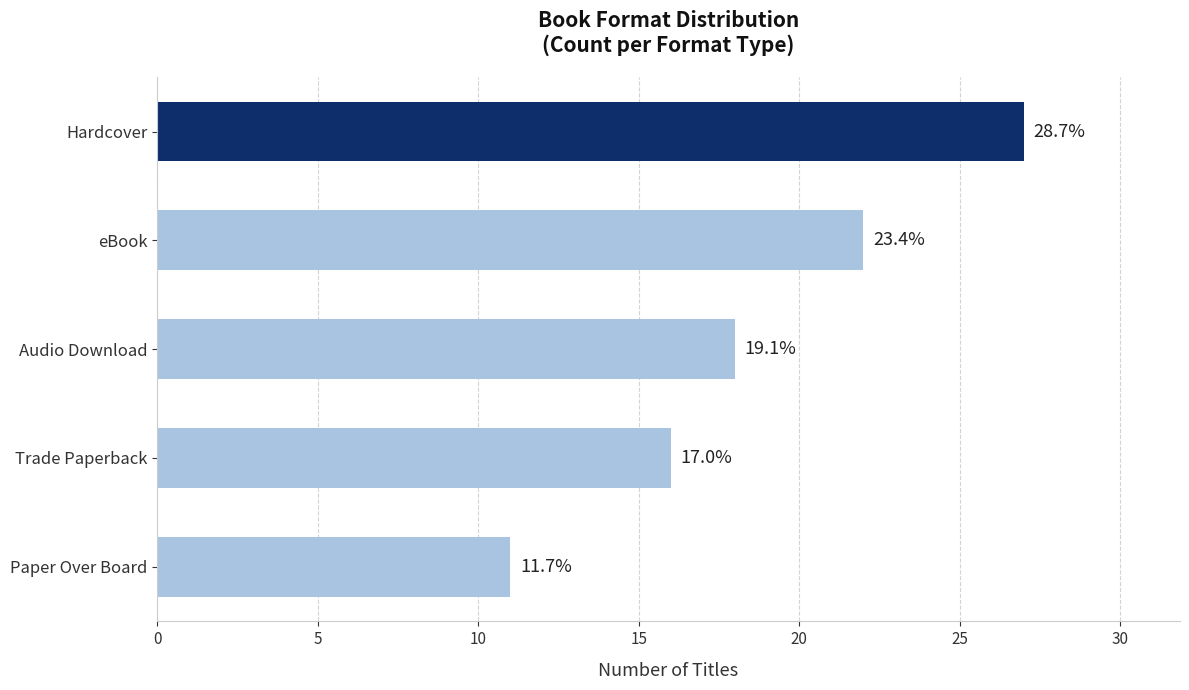

Does the chart contain stacked bars?

No